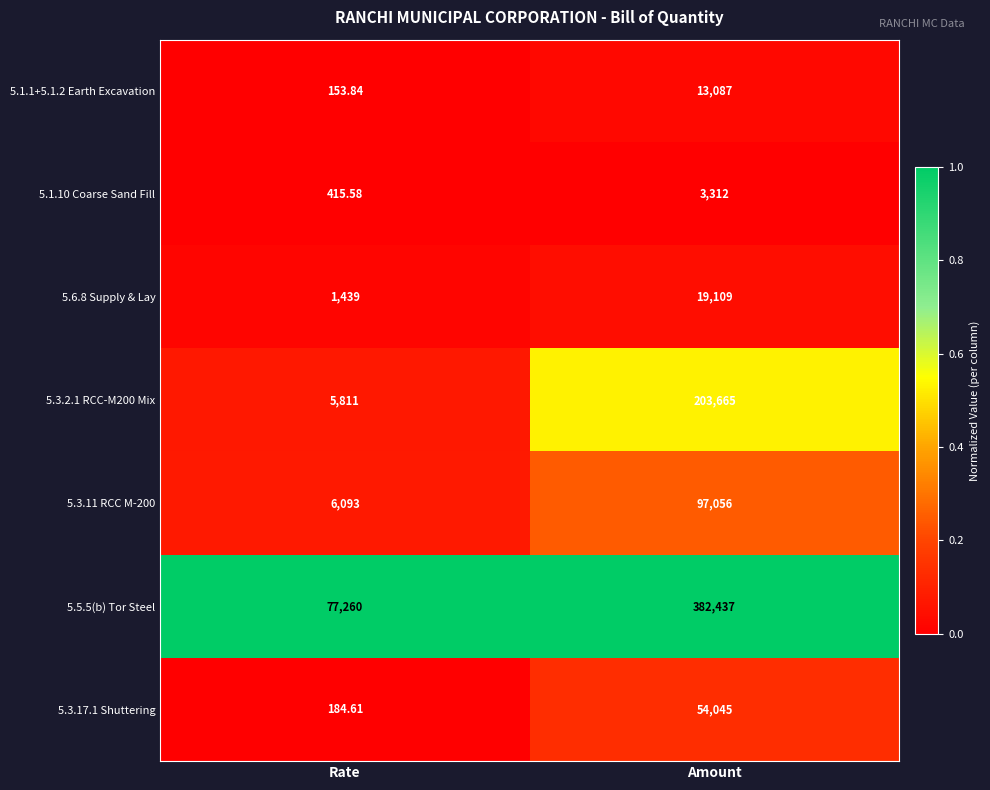

At which category is the sum across all series the highest?

Amount